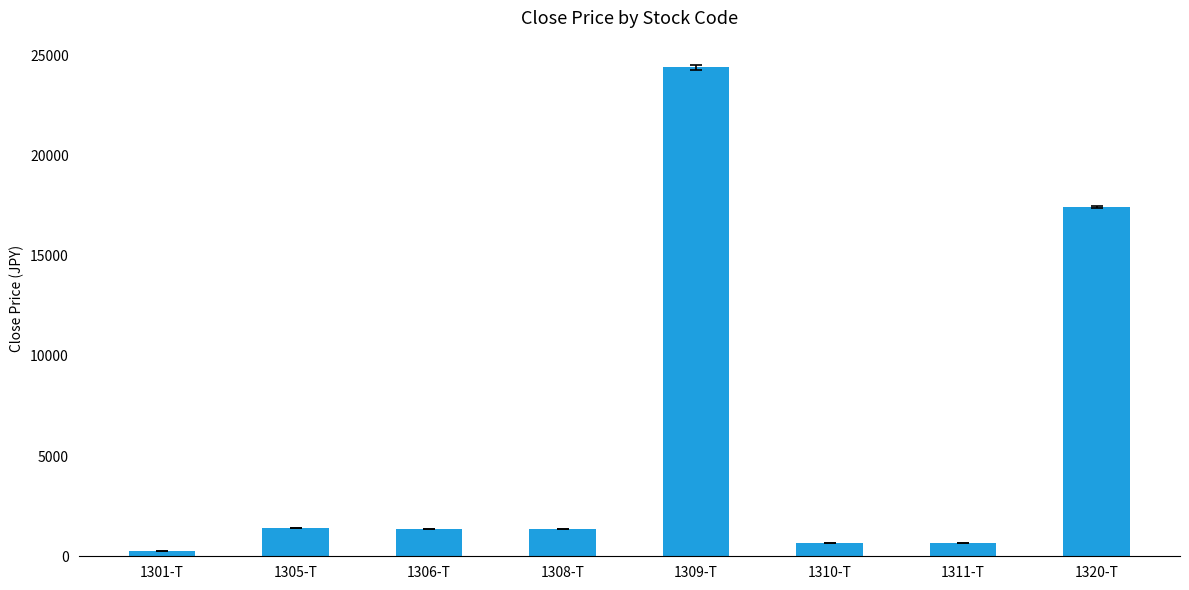

At which category does the chart reach its peak across all series?

1309-T